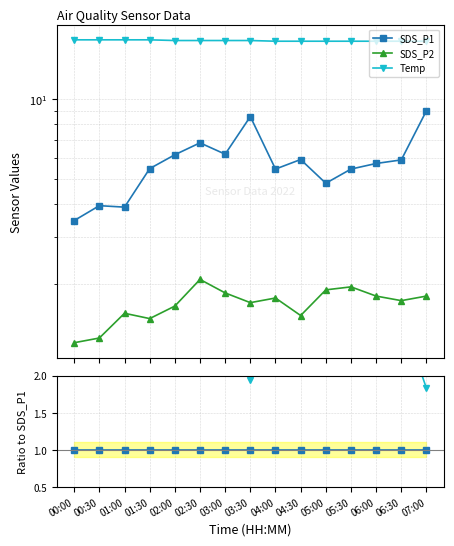

How many lines are shown in the chart?

3